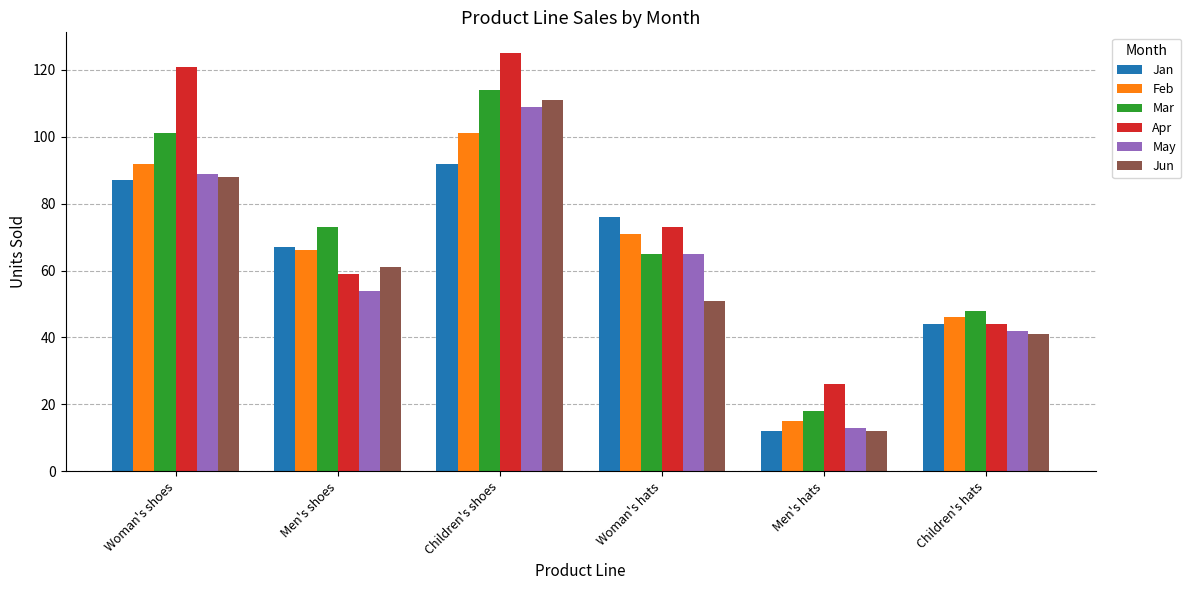

What is the spread (max minus min) of values at Woman's hats?

25